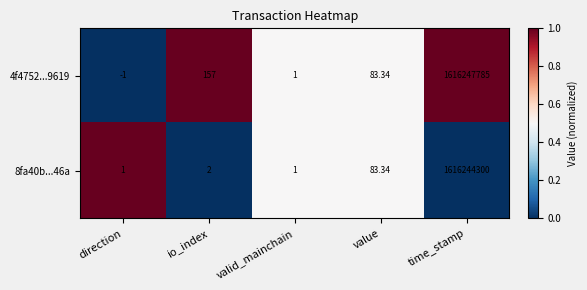

What is the total value across all series at io_index?

159.0